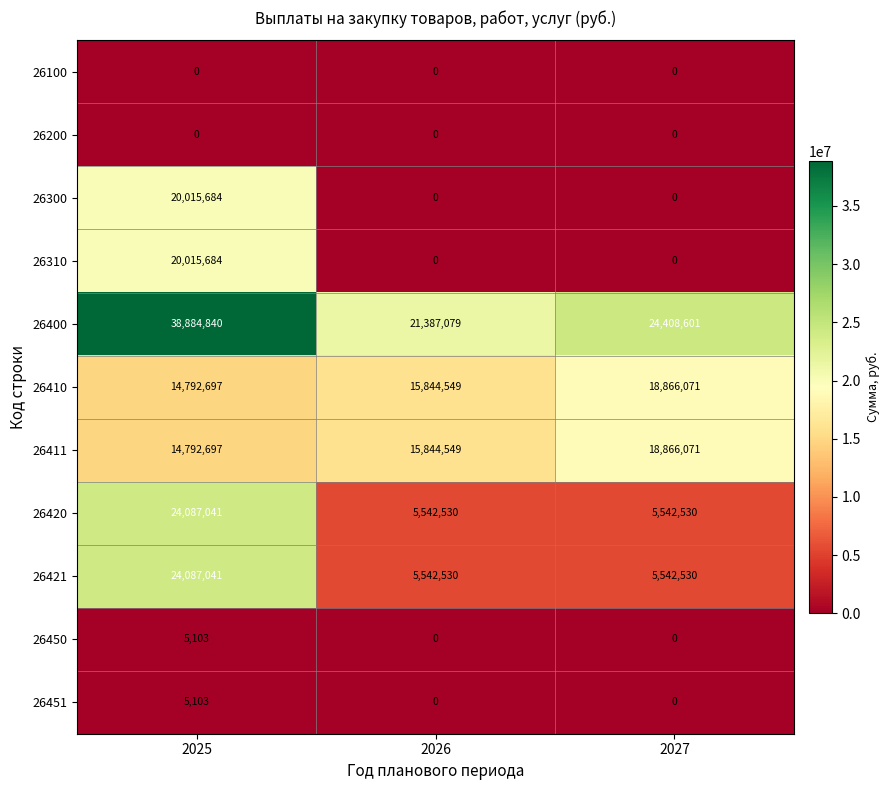

Is it true that 26200 equals 0.0 at 2027?

True